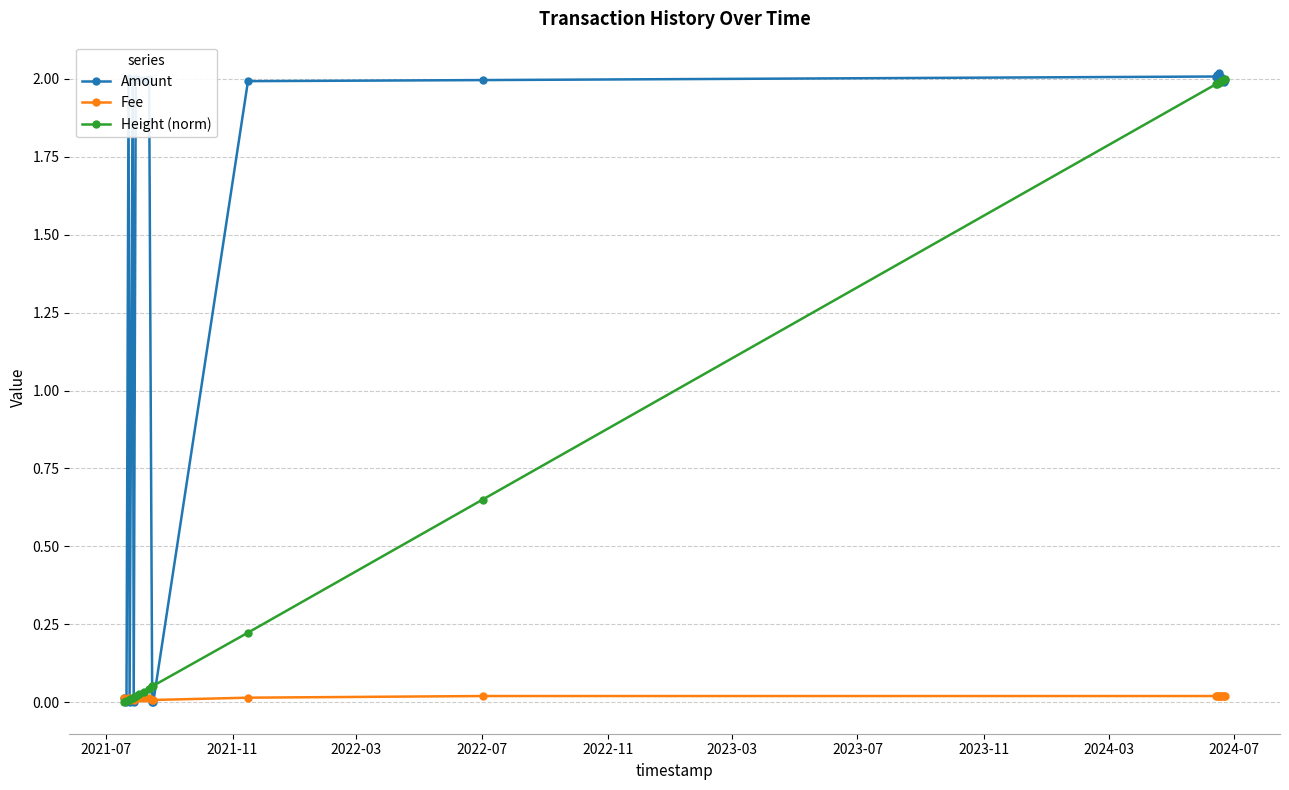

What is the maximum value shown in the chart?

2.0